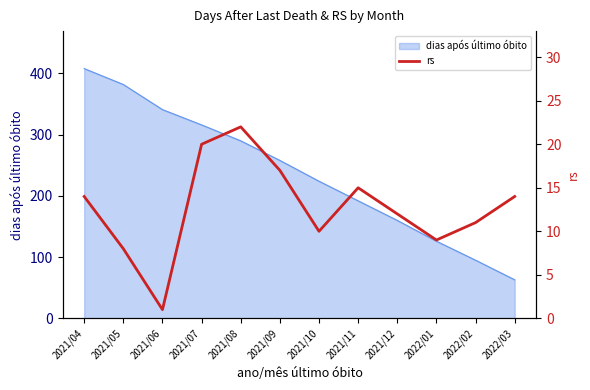

Reading left to right, list all the values displayed in this chart.

2021/04=14	2021/05=8	2021/06=1	2021/07=20	2021/08=22	2021/09=17	2021/10=10	2021/11=15	2021/12=12	2022/01=9	2022/02=11	2022/03=14